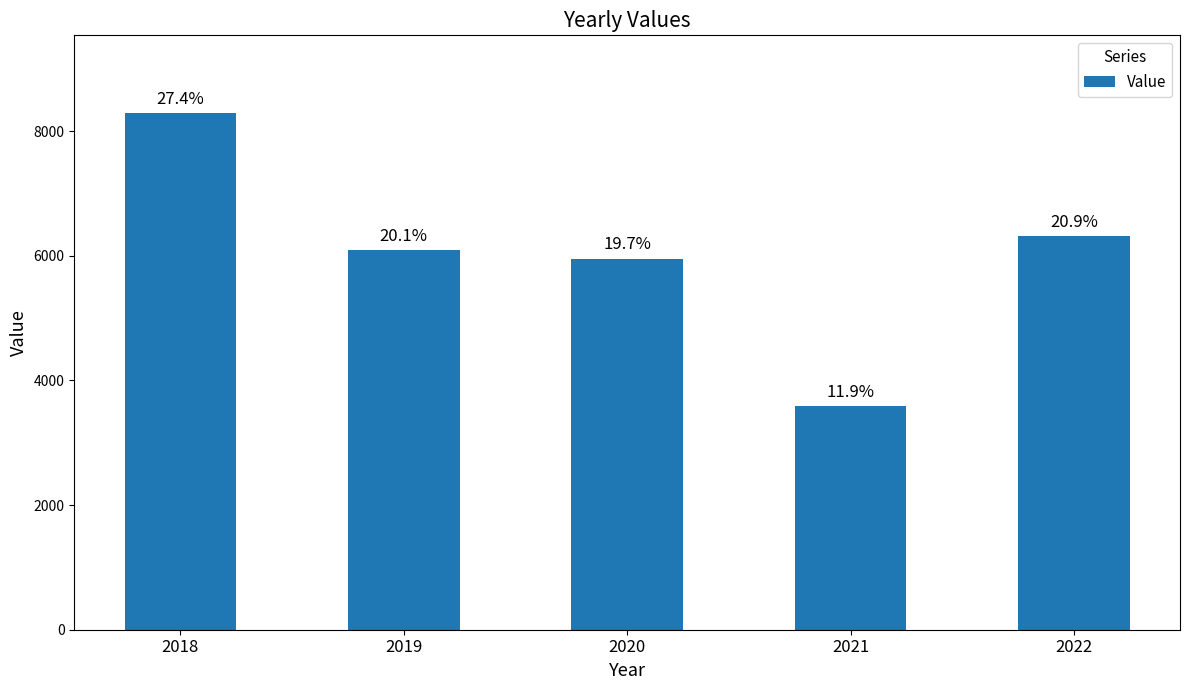

Between 2019 and 2021, which is larger?

2019